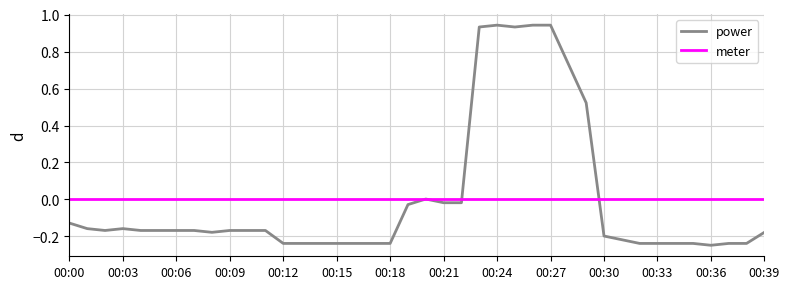

Which series has the largest range (max minus min)?

power